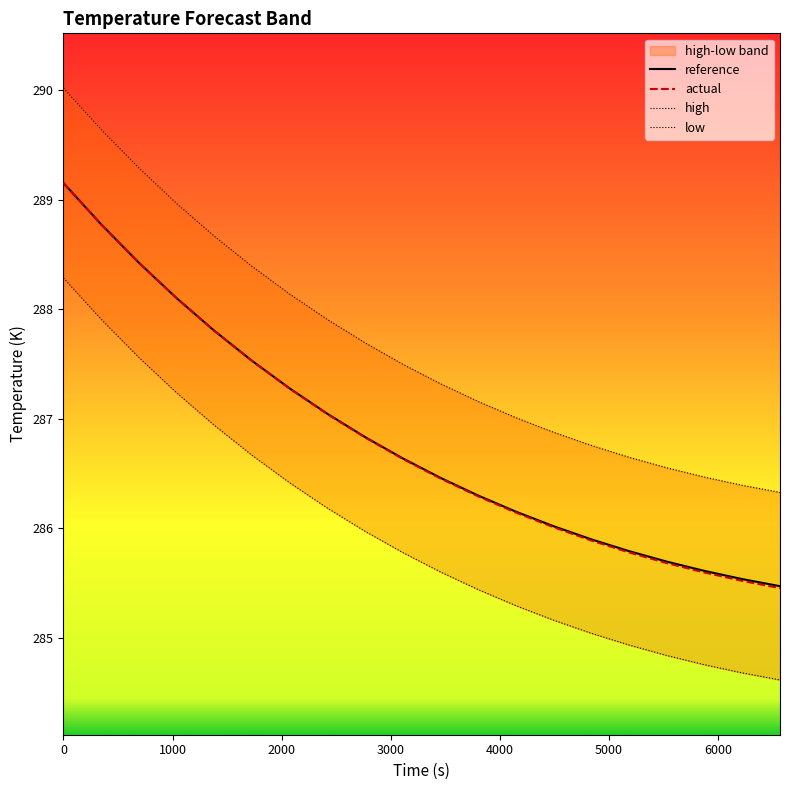

What is the lowest value of the actual series?

285.5